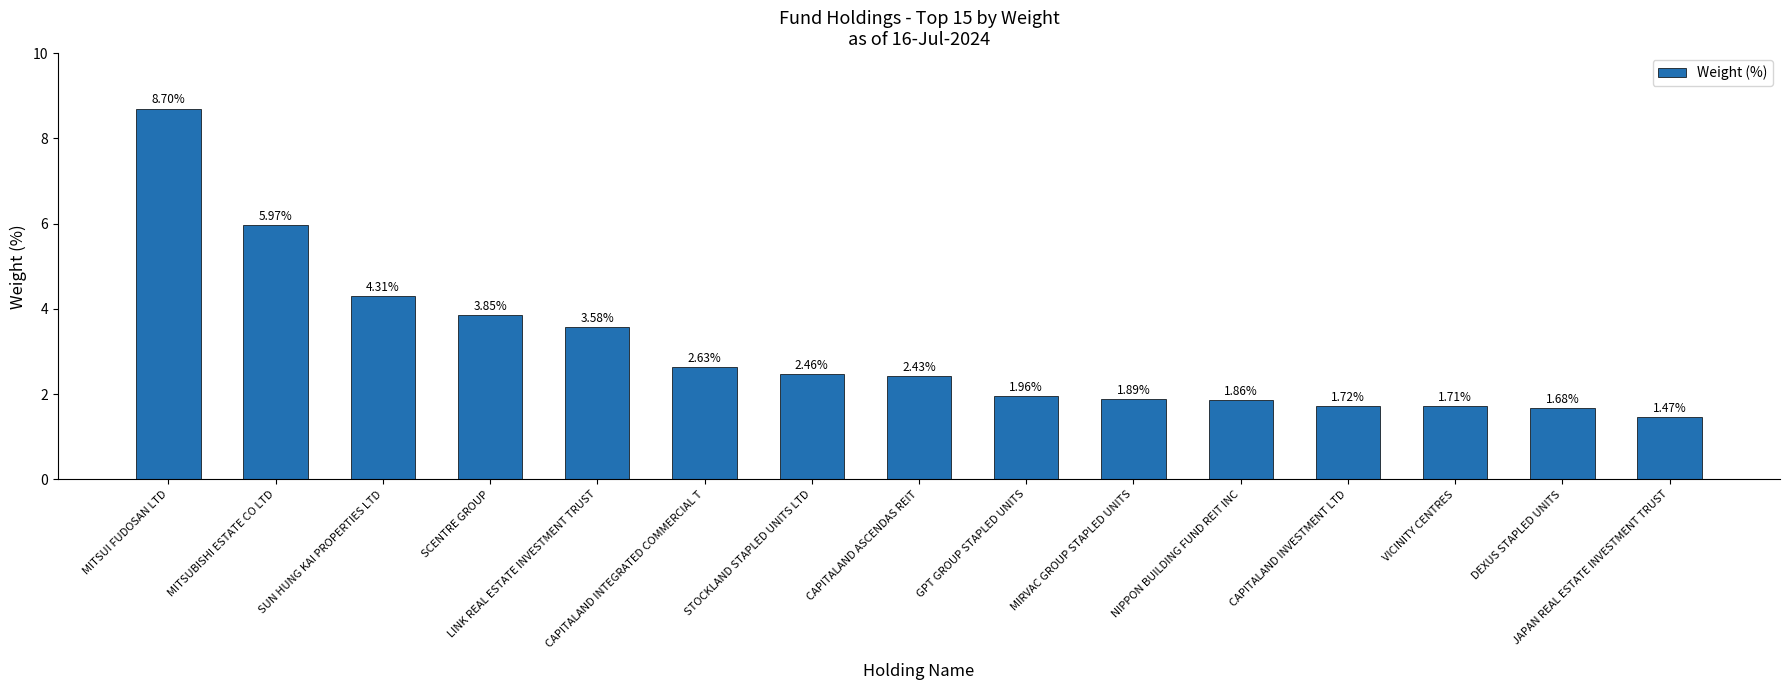

What is the change in value from SCENTRE GROUP to CAPITALAND ASCENDAS REIT?

-1.4